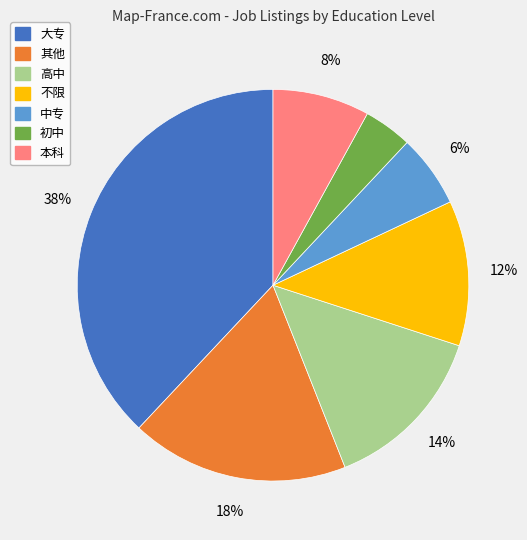

True or false: 大专 accounts for 38% of the total.

True